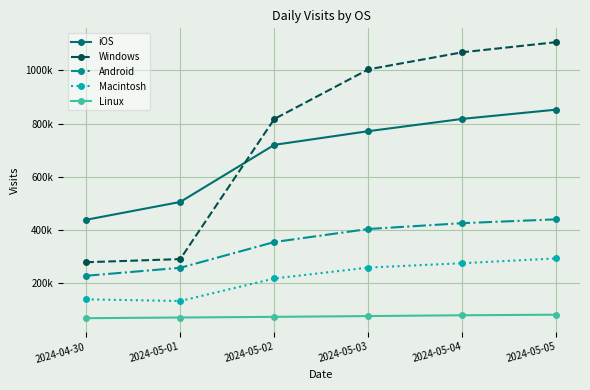

True or false: iOS has a value of 526843 at 2024-05-04.

False